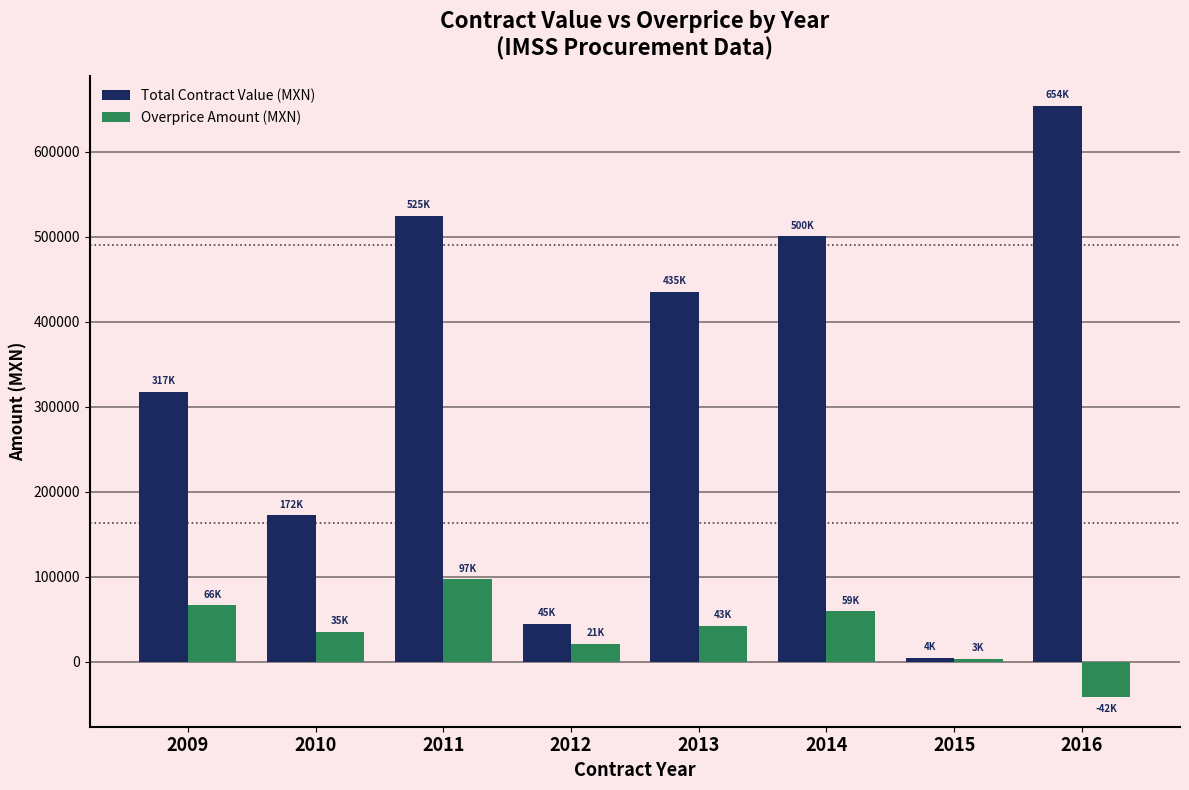

True or false: Overprice Amount (MXN) has a value of 20913.3 at 2012.

True